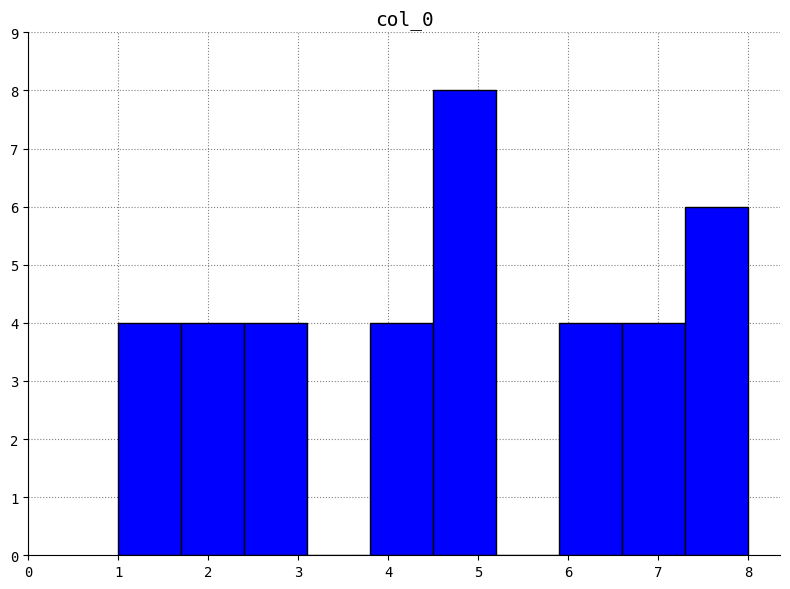

Over which range of the x-axis is the bar tallest?

4.5 to 5.2